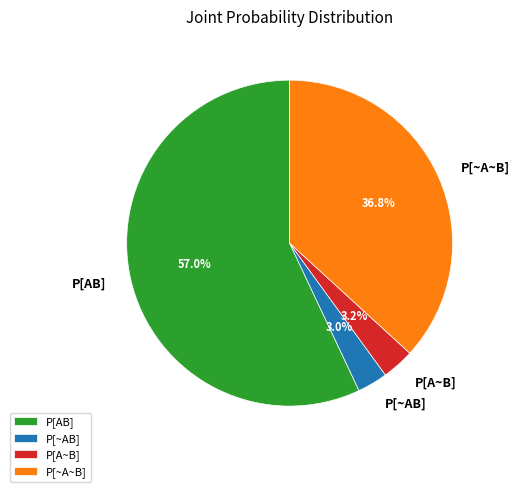

To the nearest percent, what is the combined percentage of P[AB] and P[A~B]?

60%